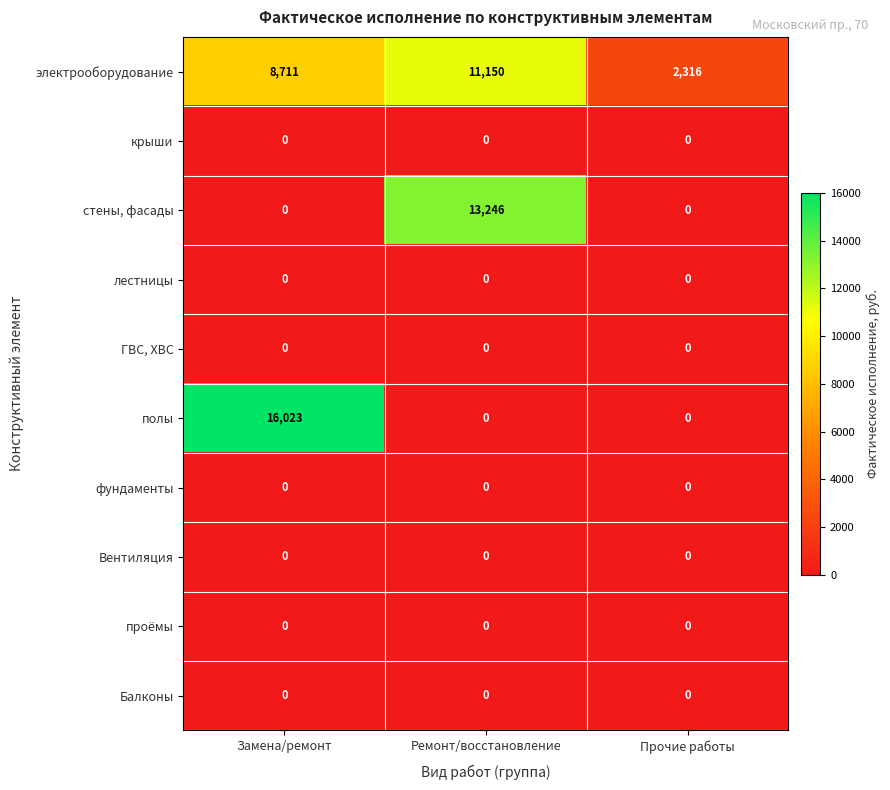

At how many categories does at least one series exceed 1752?

3